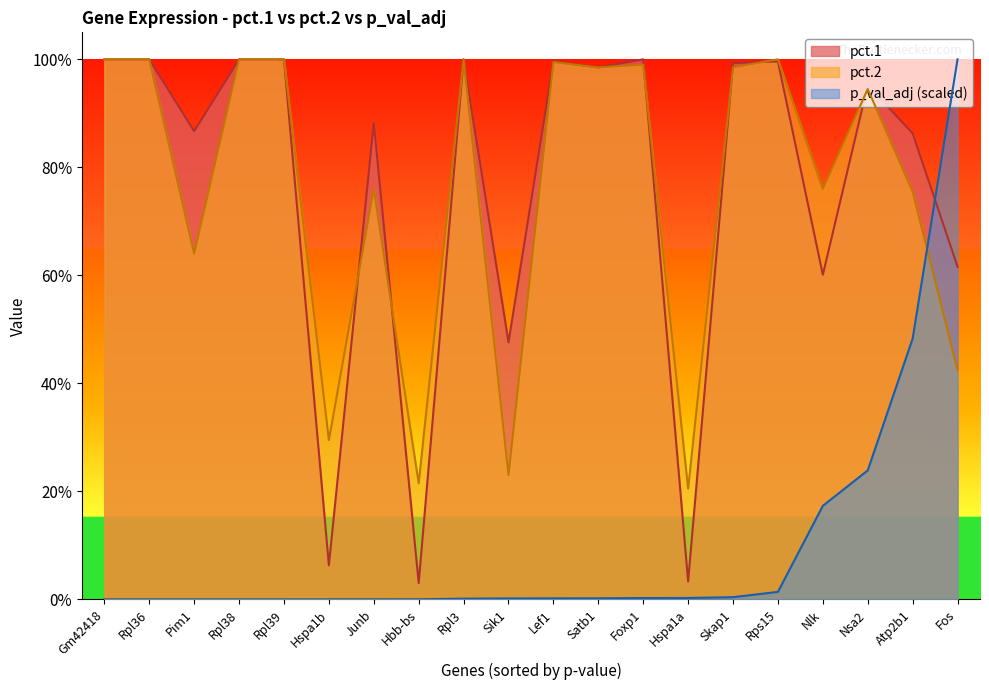

Does the chart have visible grid lines?

No